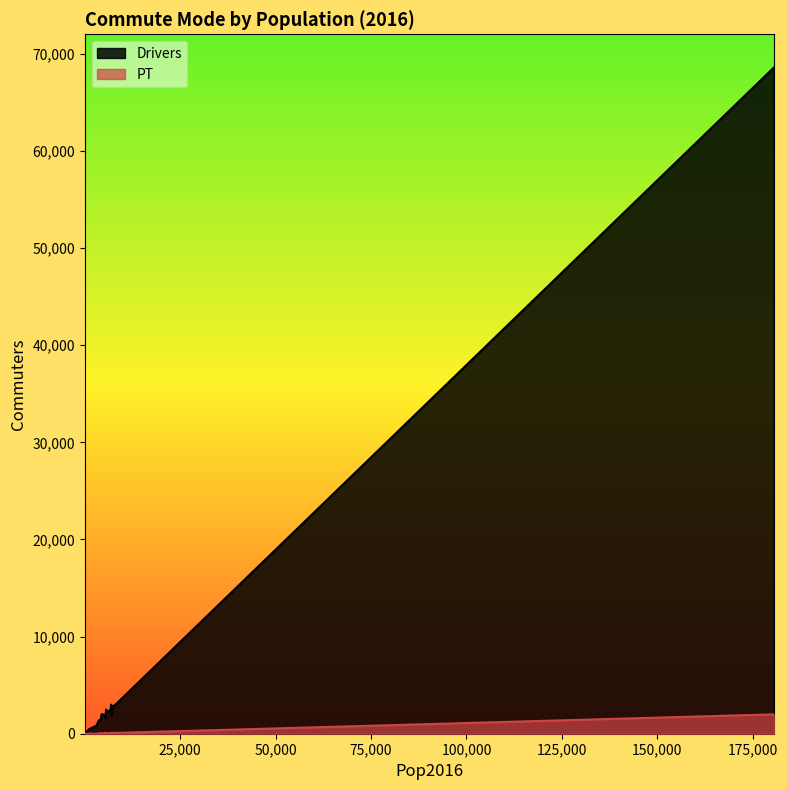

List the series in order of their peak value, highest first.

Drivers, PT